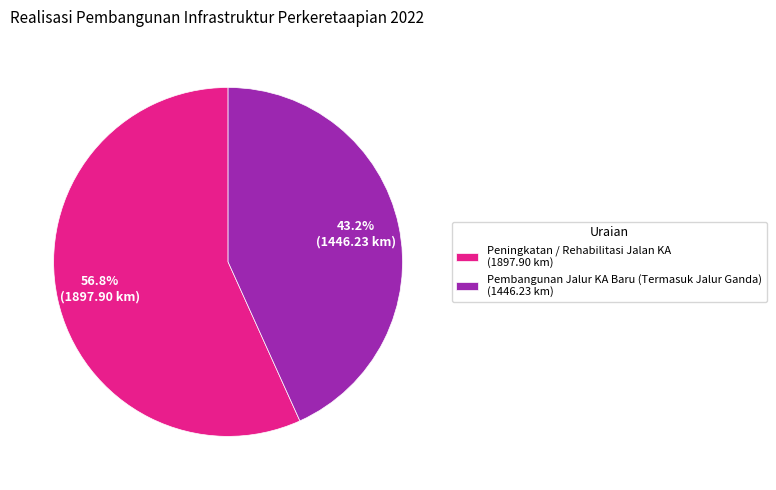

Between Peningkatan / Rehabilitasi Jalan KA (1897.90 km) and Pembangunan Jalur KA Baru (Termasuk Jalur Ganda) (1446.23 km), which is larger?

Peningkatan / Rehabilitasi Jalan KA (1897.90 km)